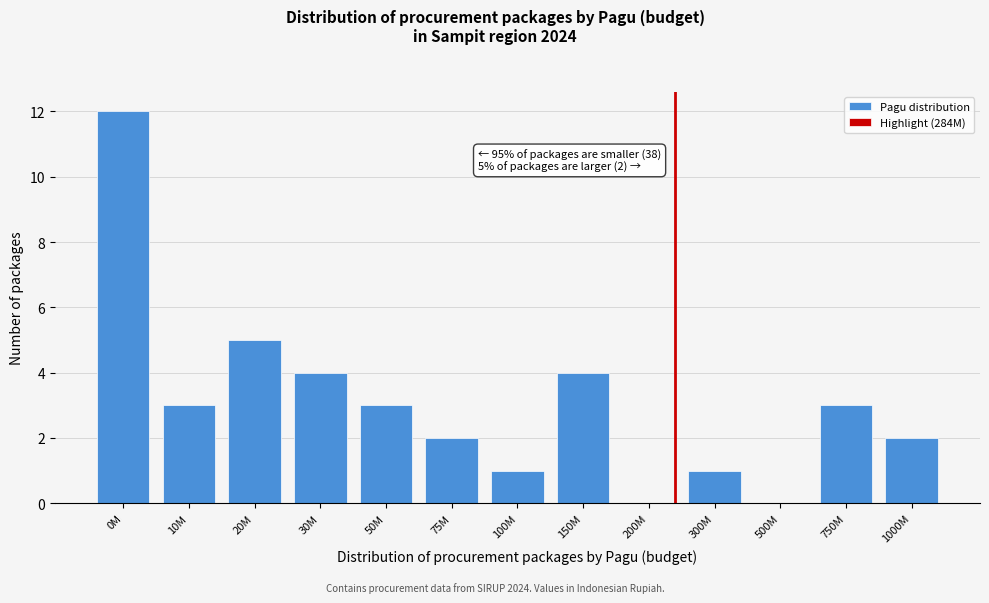

Reading left to right, transcribe all the data shown in this chart.

0M=12	10M=3	20M=5	30M=4	50M=3	75M=2	100M=1	150M=4	300M=1	500M=0	750M=3	1000M=2